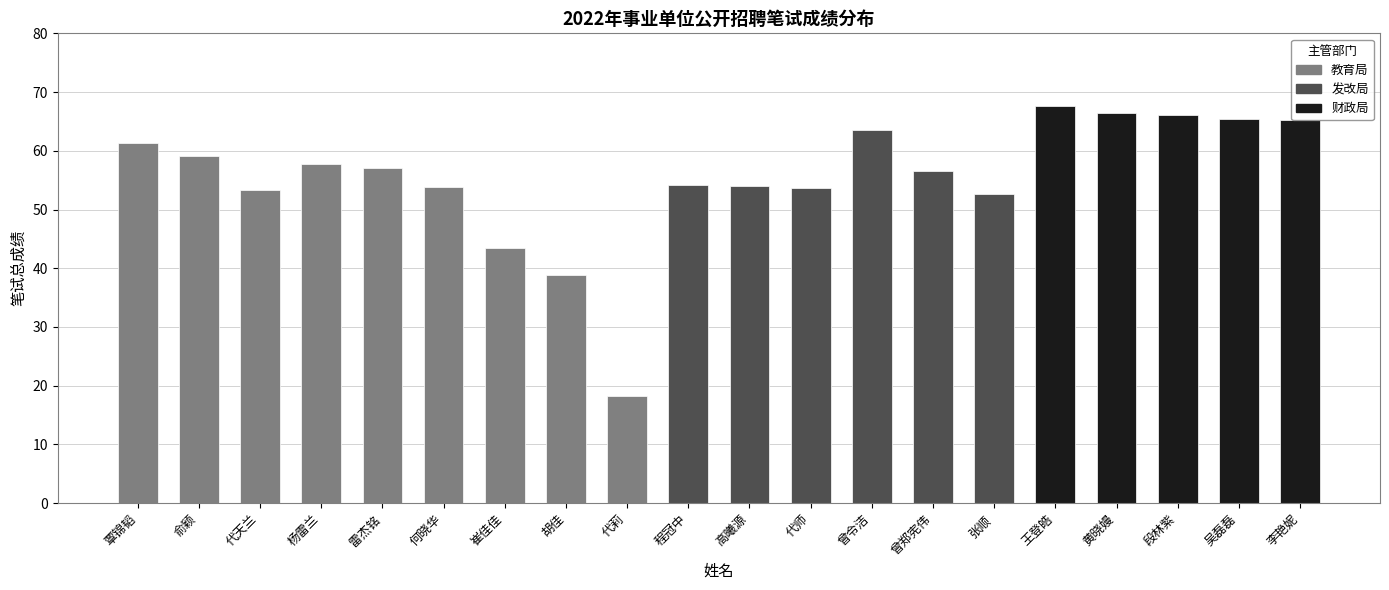

What is the change in value from 王登皓 to 吴磊磊?

-2.3